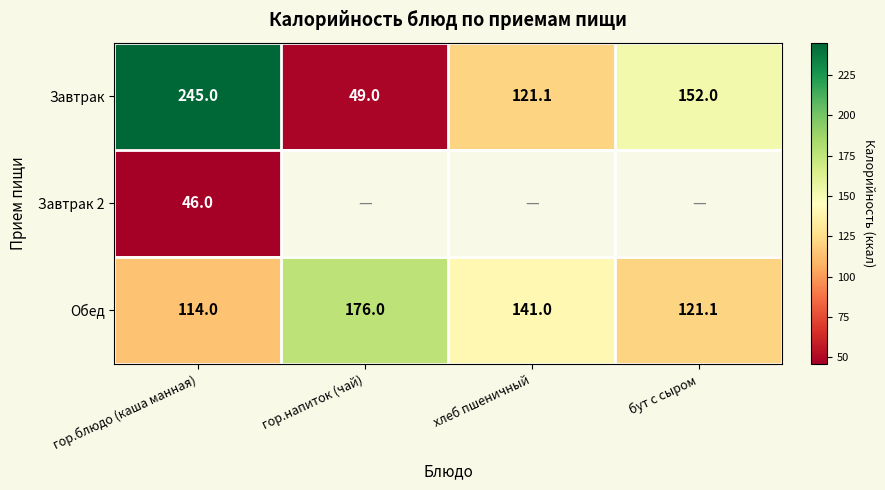

The value of Обед at гор.блюдо (каша манная) is 171.1. True or false?

False